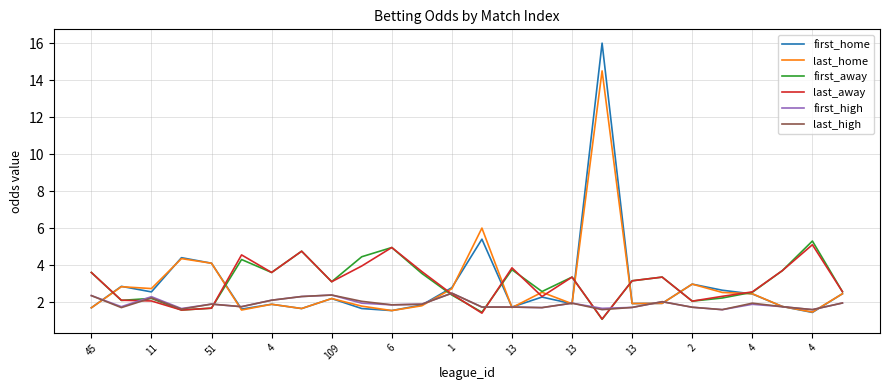

What is the lowest value of the first_away series?

1.1